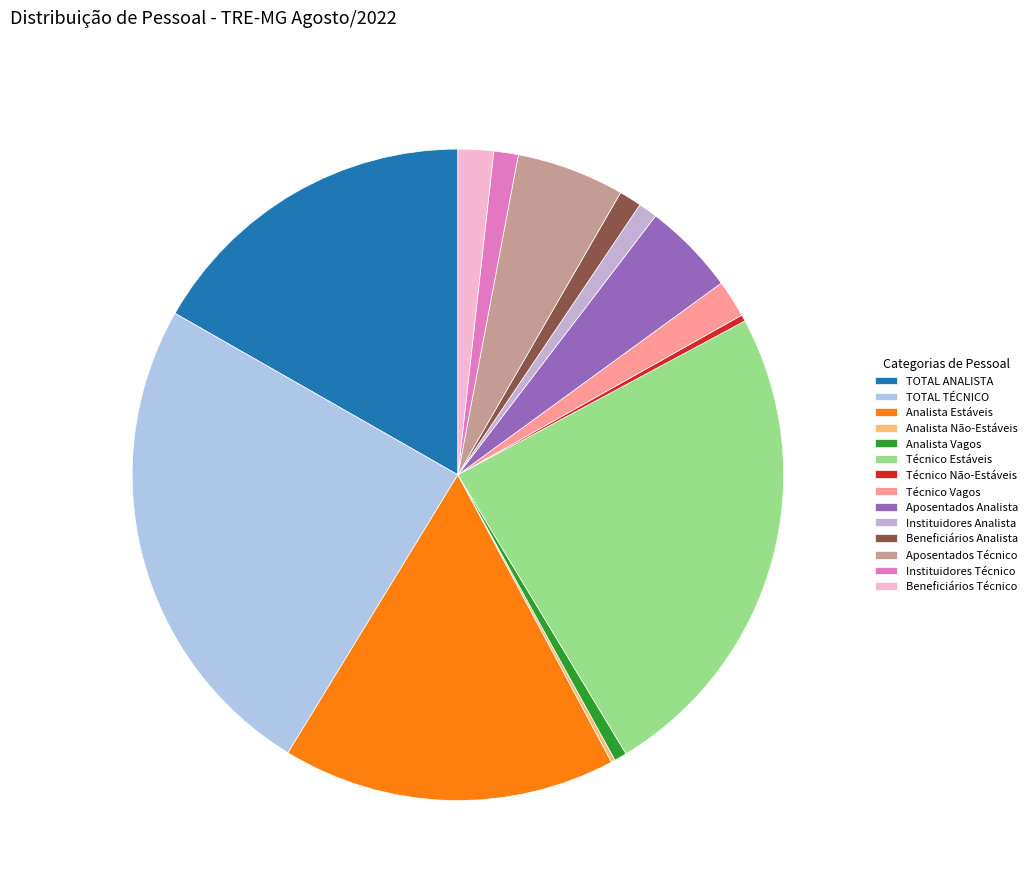

To the nearest percent, what is the average slice percentage?

7%